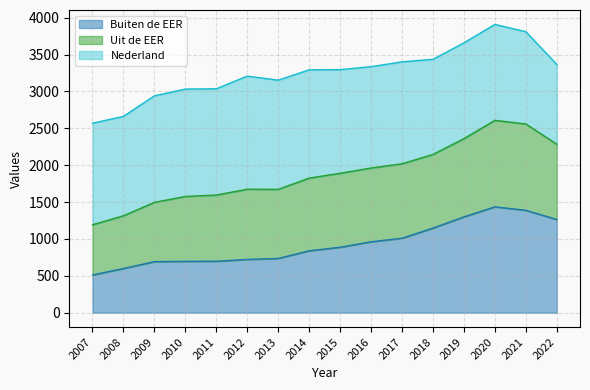

What is the difference between the highest and lowest values at 2020?

2474